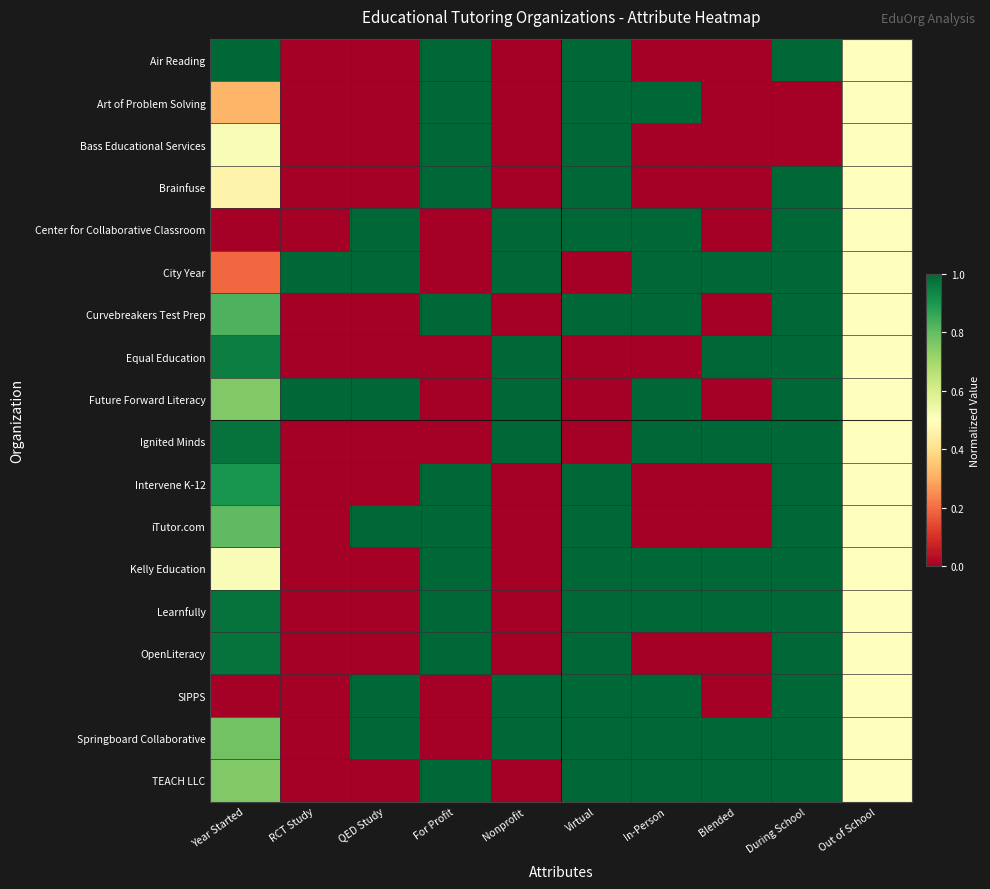

At how many categories does at least one series exceed 0?

10